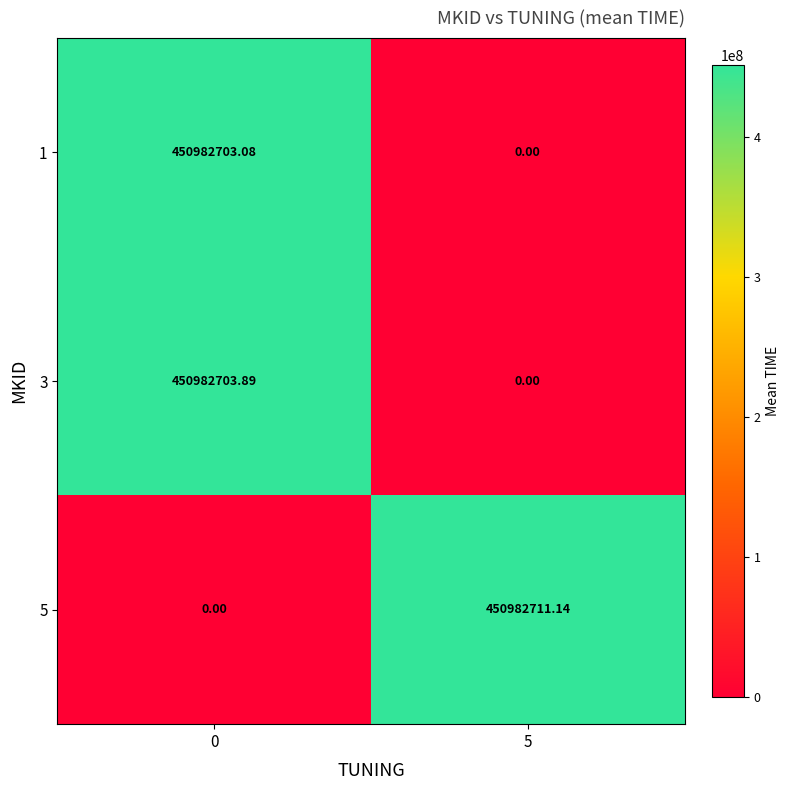

How many distinct data groups are displayed?

3